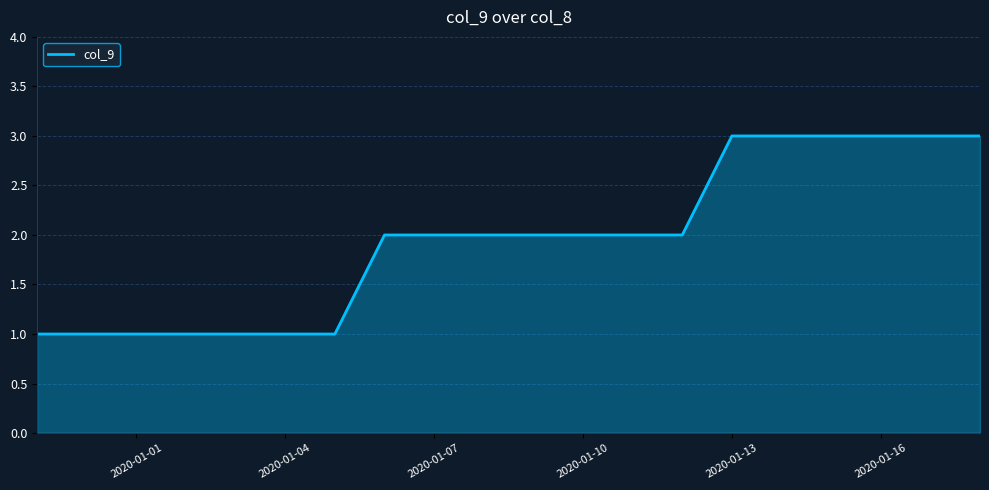

Reading left to right, extract all data points from this chart.

1	1	1	1	1	1	1	2	2	2	2	2	2	2	3	3	3	3	3	3